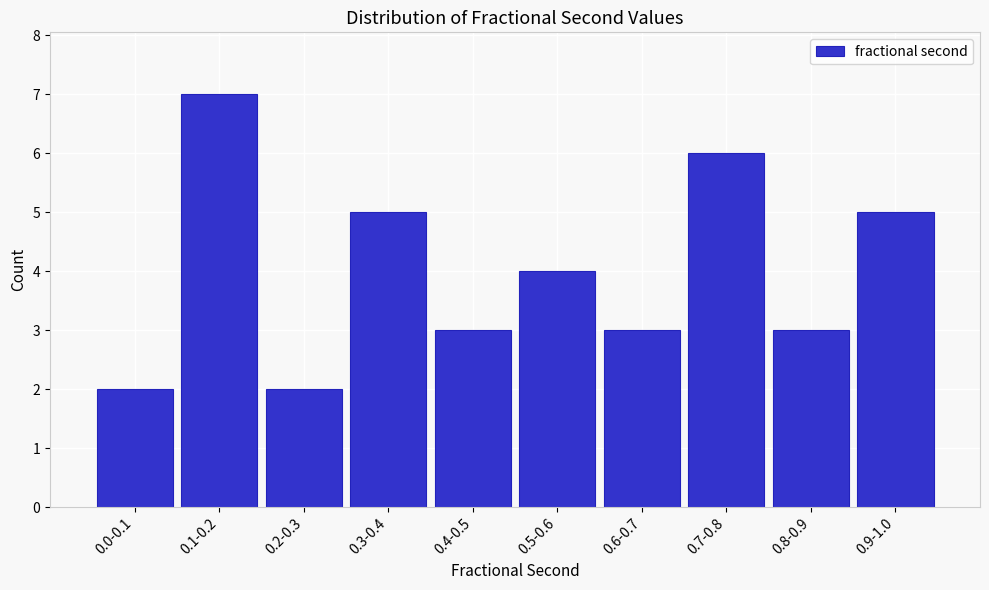

Reading left to right, extract all data points from this chart.

2	7	2	5	3	4	3	6	3	5